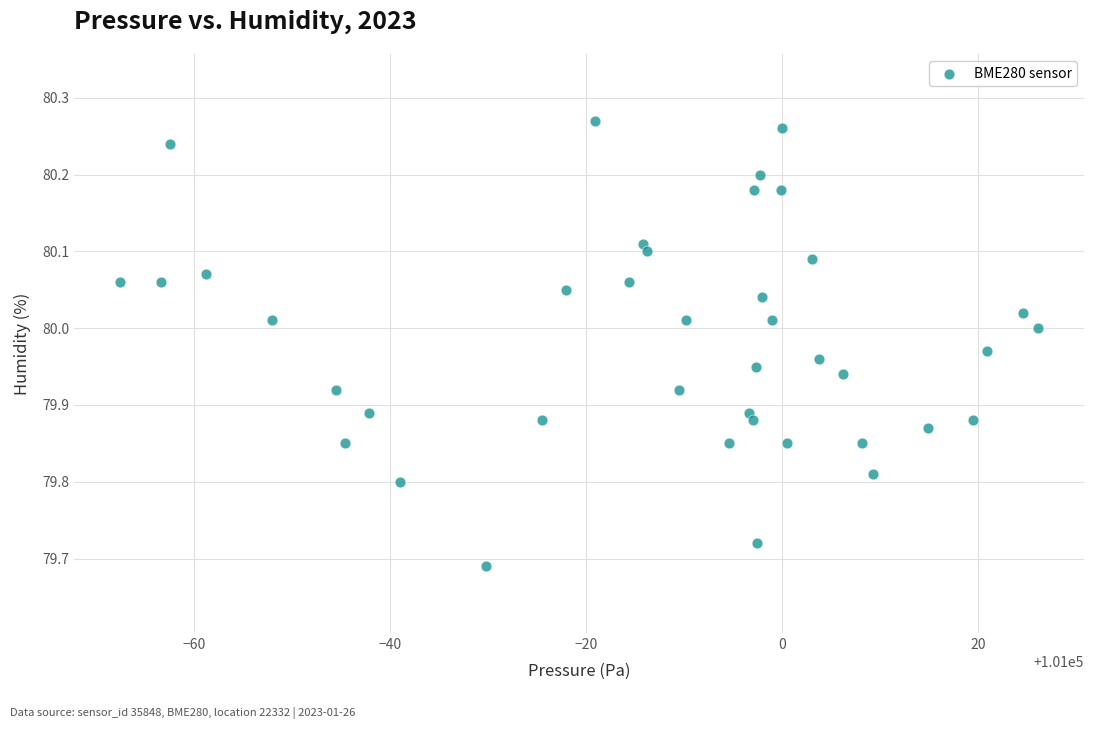

What is the range of X values (max minus min)?

93.6